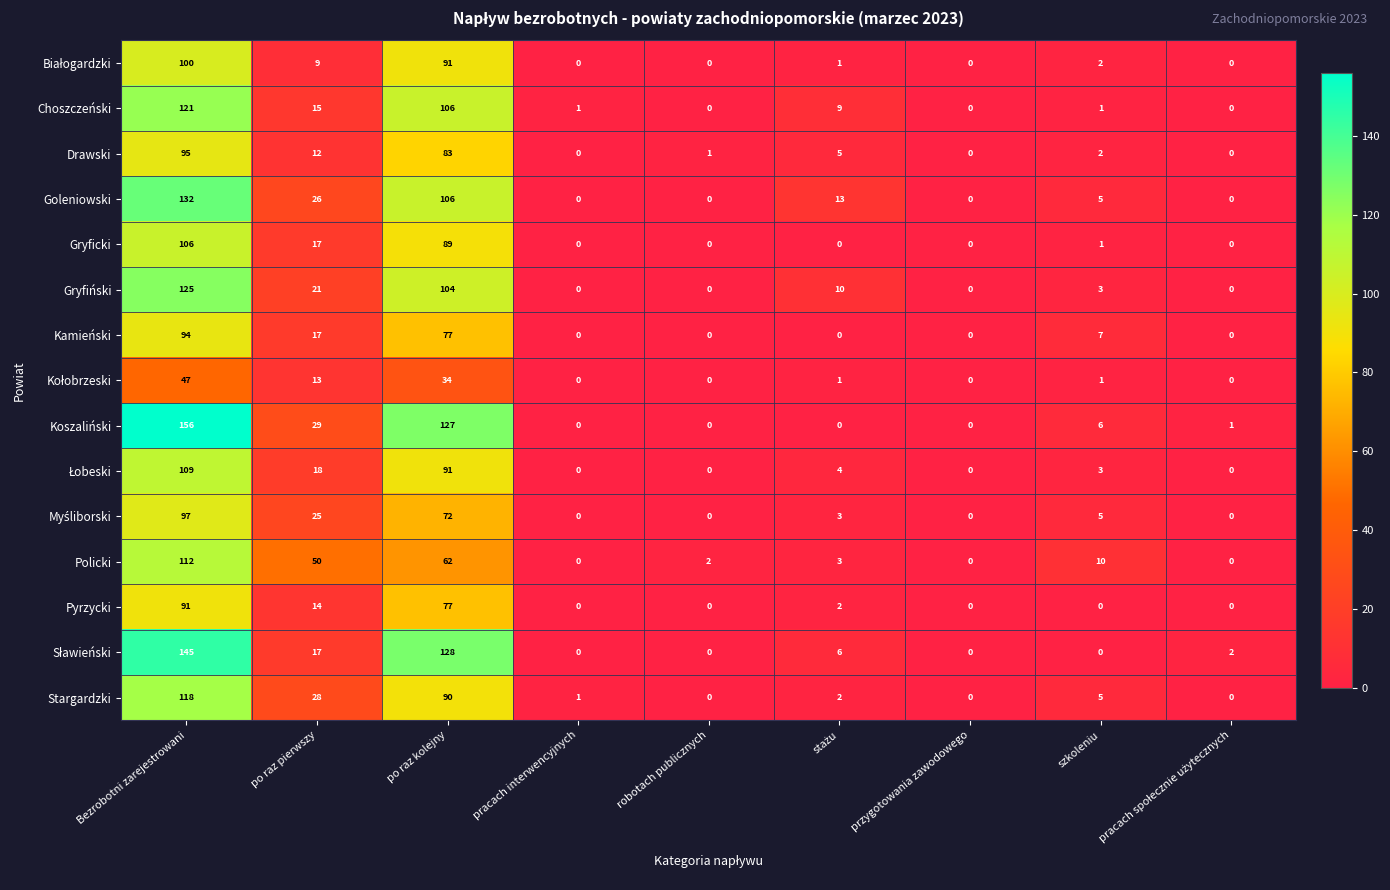

True or false: Choszczeński has a value of -76 at robotach publicznych.

False